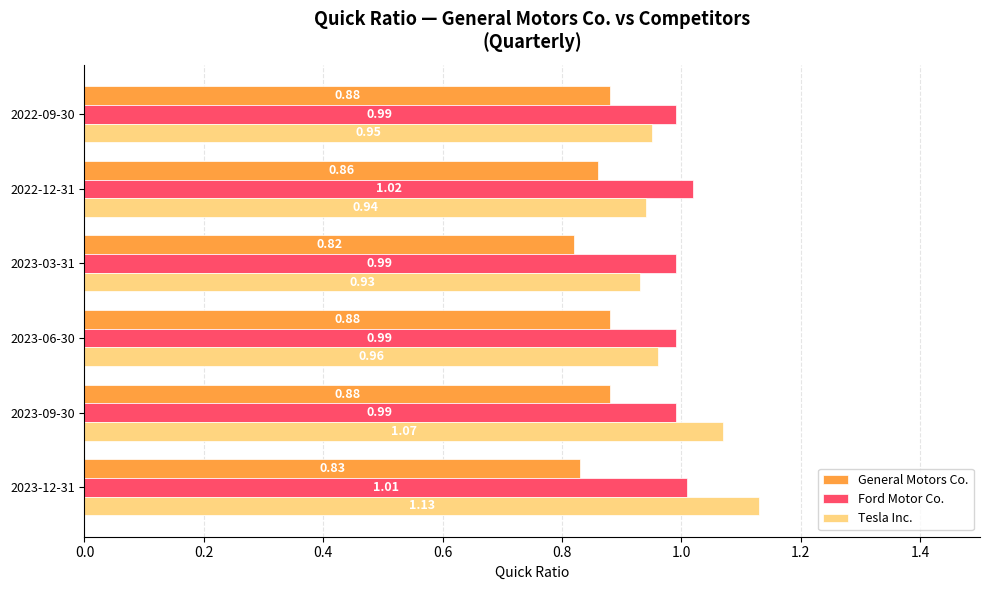

At 2023-03-31, list the series in order from largest to smallest.

Ford Motor Co., Tesla Inc., General Motors Co.